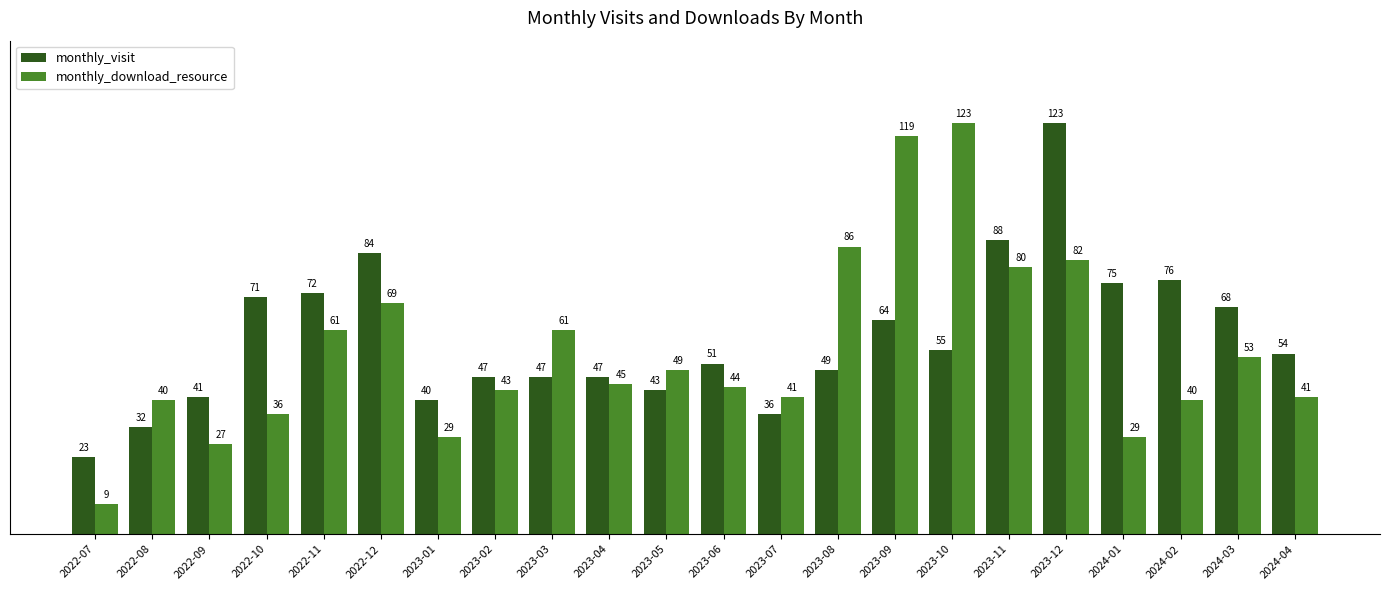

What are all the series names shown in the legend?

monthly_visit, monthly_download_resource